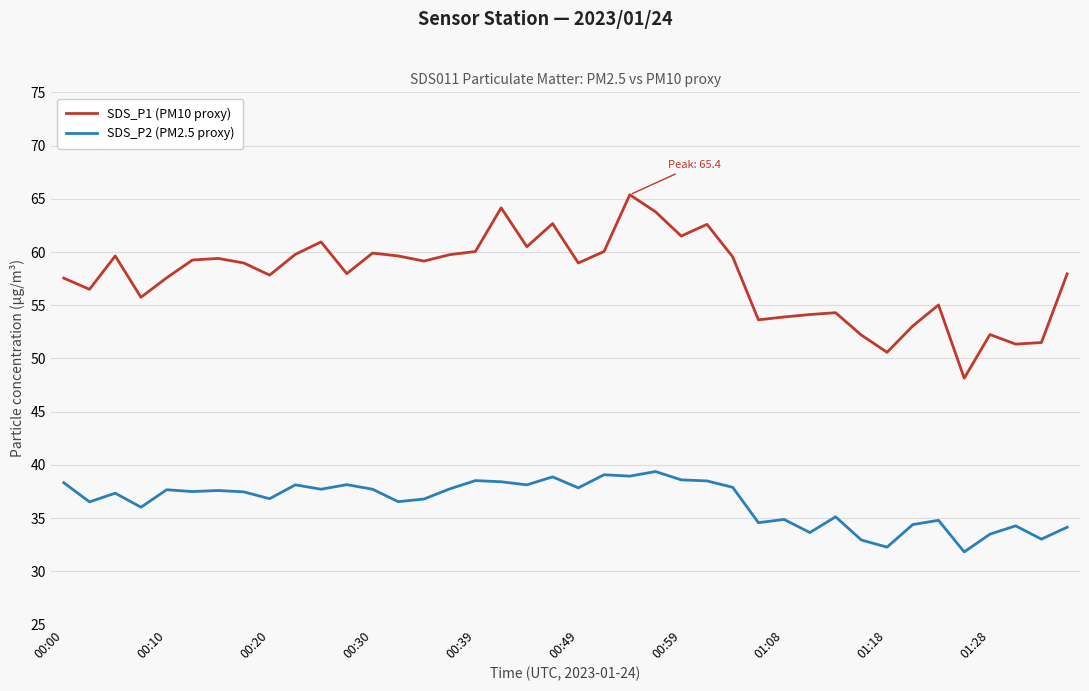

Which series has the widest spread of values?

SDS_P1 (PM10 proxy)